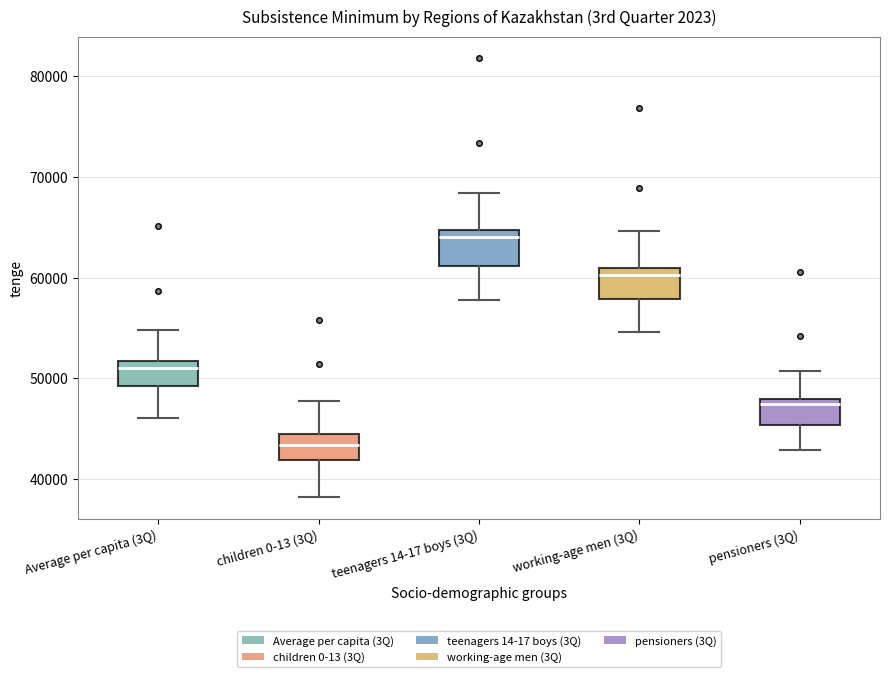

Reading left to right, read every box against the y-axis: the position of its median line, the range the box covers, and the ends of its whiskers. The values are not printed on the chart, so give them approximately, as read against the axis.

Average per capita (3Q): median 51000, box 49000 to 52000, whiskers 46000 to 55000
children 0-13 (3Q): median 43000, box 42000 to 44000, whiskers 38000 to 48000
teenagers 14-17 boys (3Q): median 64000, box 61000 to 65000, whiskers 58000 to 68000
working-age men (3Q): median 60000, box 58000 to 61000, whiskers 55000 to 65000
pensioners (3Q): median 47000, box 45000 to 48000, whiskers 43000 to 51000